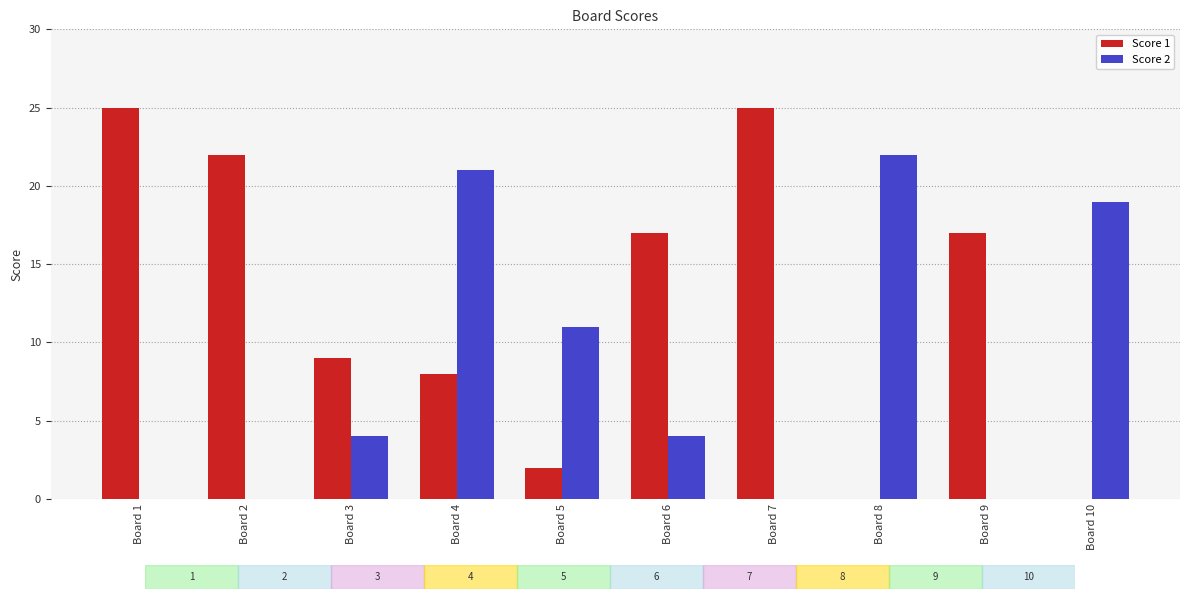

At which label does Score 1 first exceed 17?

Board 1